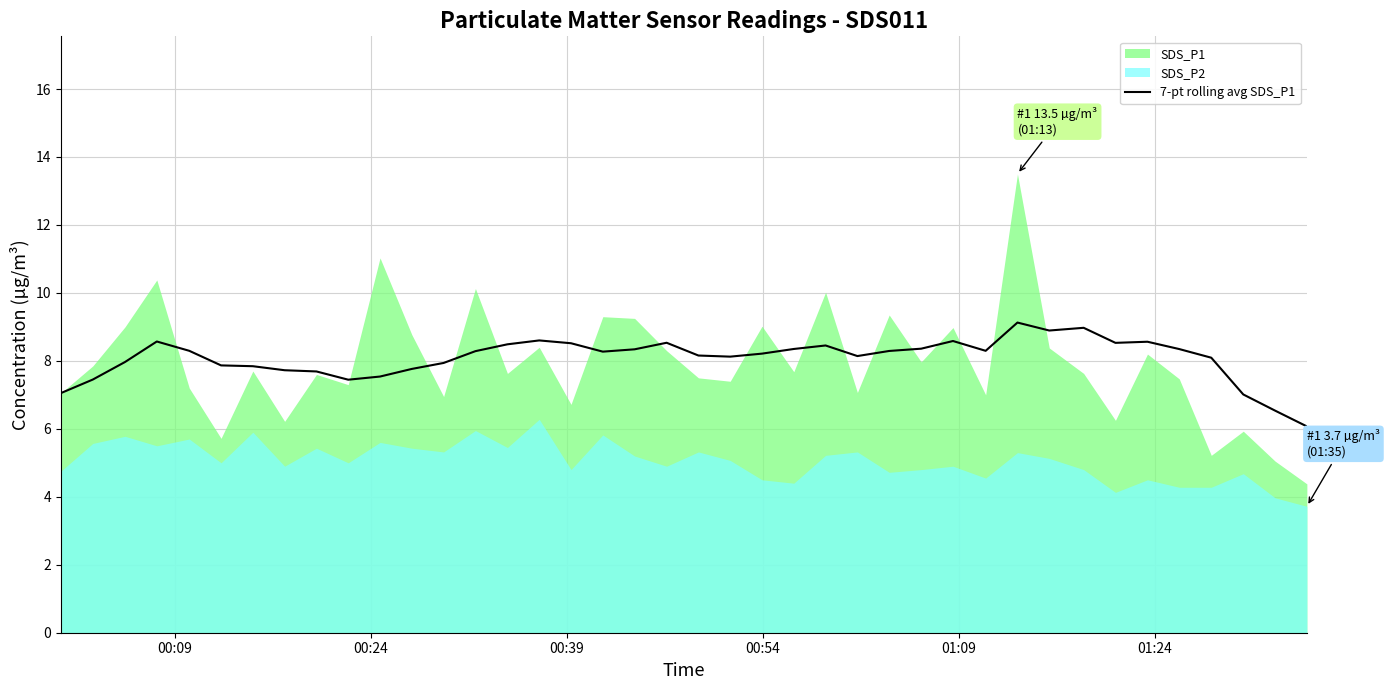

What is the average value?

8.1